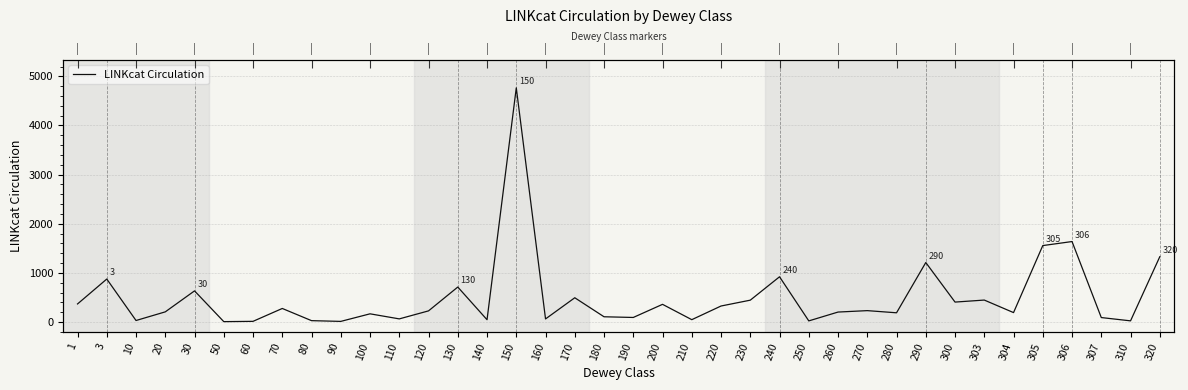

How many points are lower than both their immediate neighbors (excluding endpoints)?

13